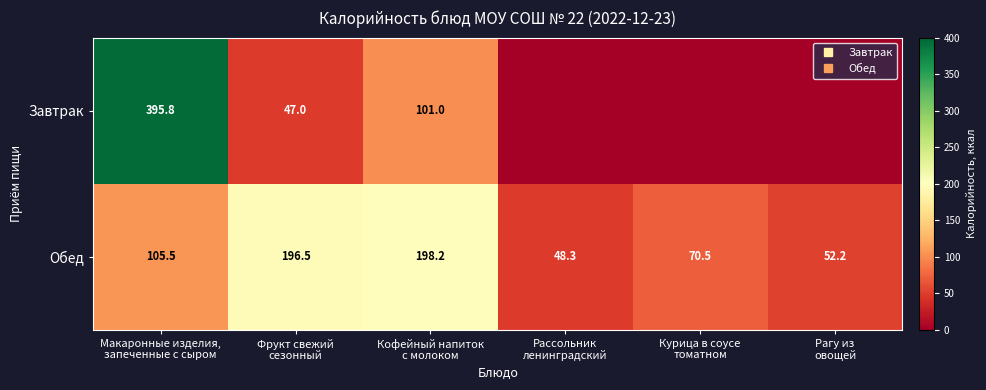

What is the difference between the maximum and minimum values in the Обед series?

149.9